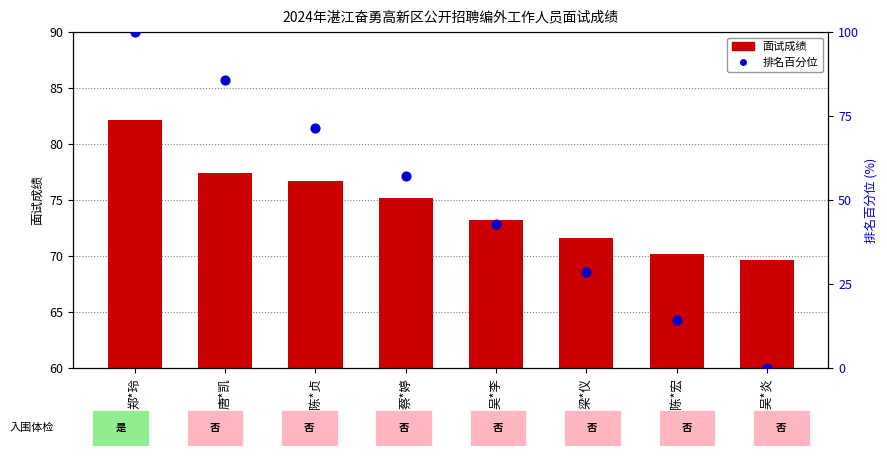

Is the value of 面试成绩 at 郑*玲 greater than the value of 排名百分位 at 梁*仪?

Yes